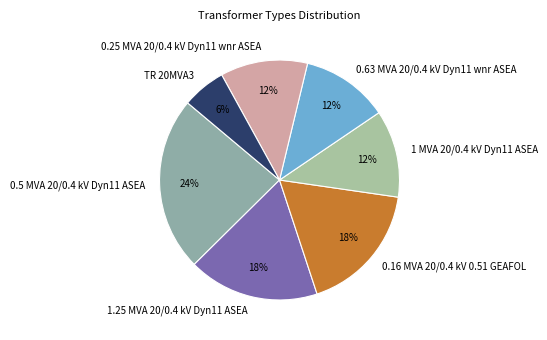

To the nearest percent, what is the average slice percentage?

14%